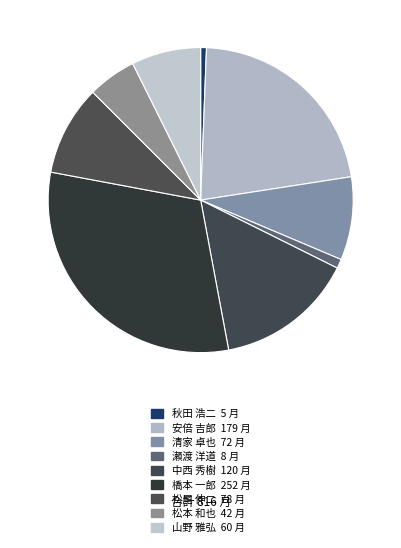

To the nearest percent, what is the combined percentage of 秋田 浩二 and 橋本 一郎?

31%